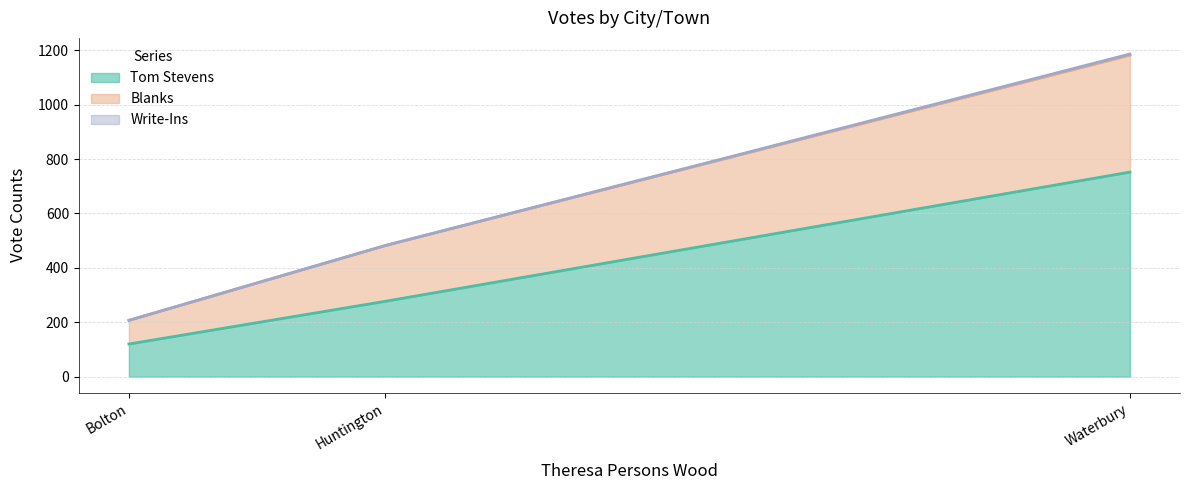

At which category is the sum across all series the highest?

Waterbury